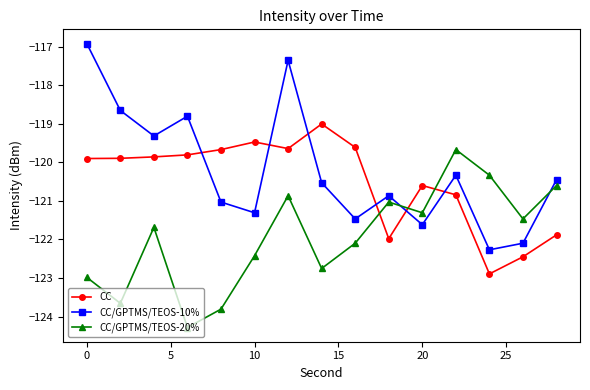

Which series has the widest spread of values?

CC/GPTMS/TEOS-10%